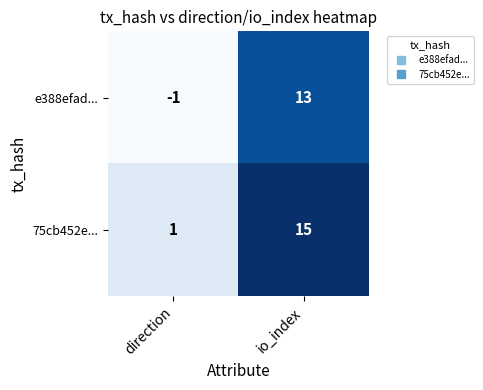

Rank the series at direction from highest to lowest value.

75cb452e..., e388efad...